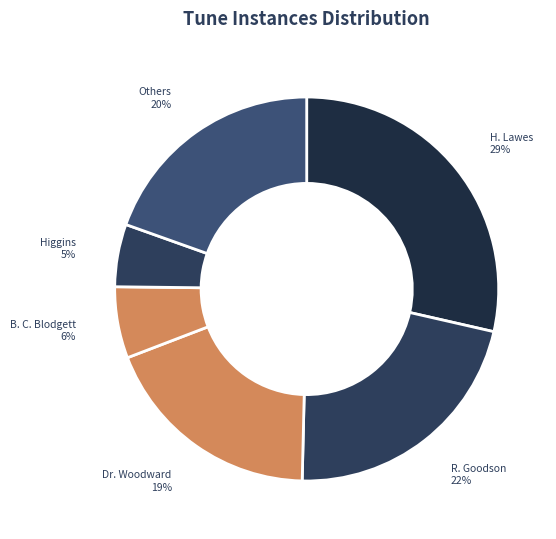

What is the smallest slice in the pie chart?

Higgins